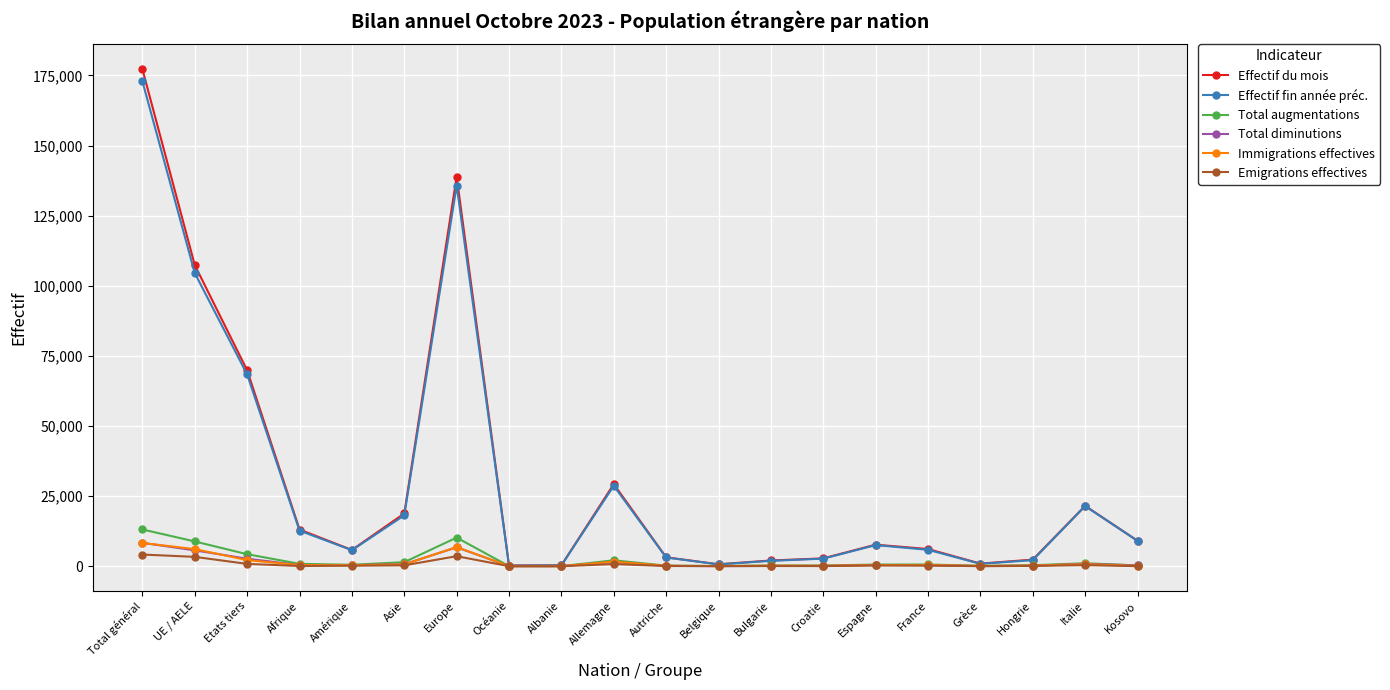

Which series has the widest spread of values?

Effectif du mois